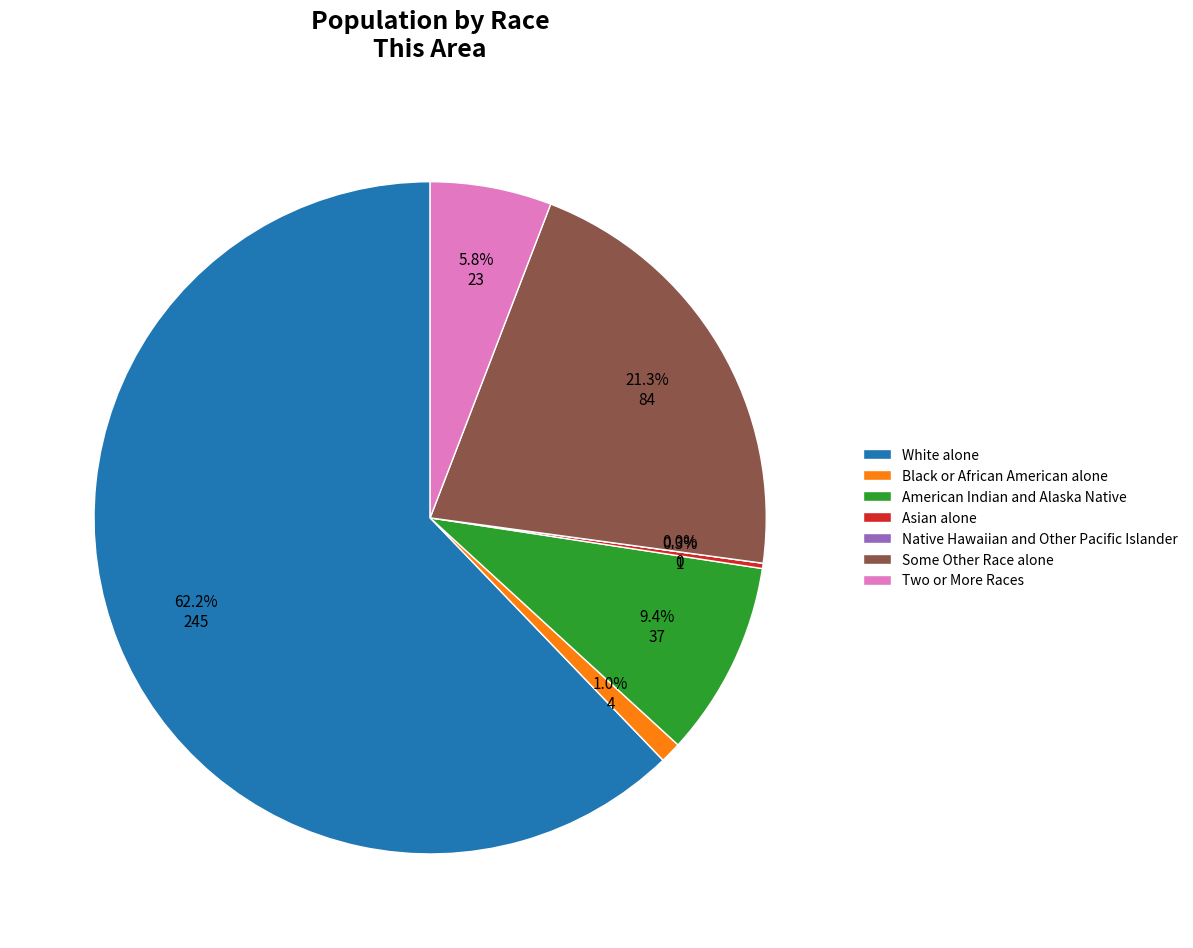

To the nearest percent, what is the difference between the largest and smallest slice percentages?

62%